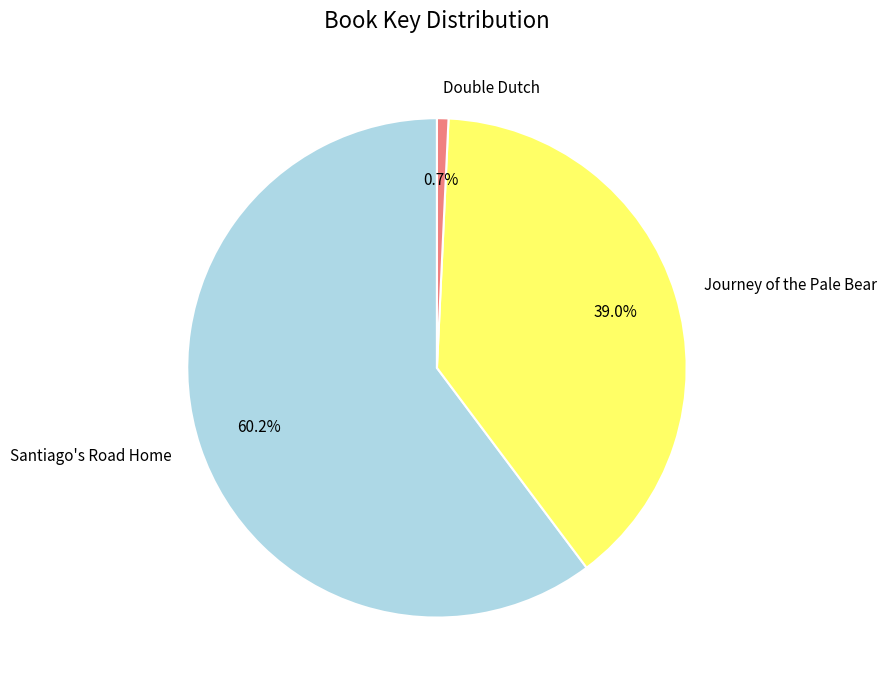

Which has a higher value, Double Dutch or Santiago's Road Home?

Santiago's Road Home